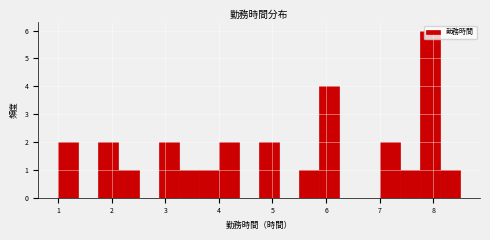

Read against the x-axis, roughly where is the centre of the tallest bar?

7.9